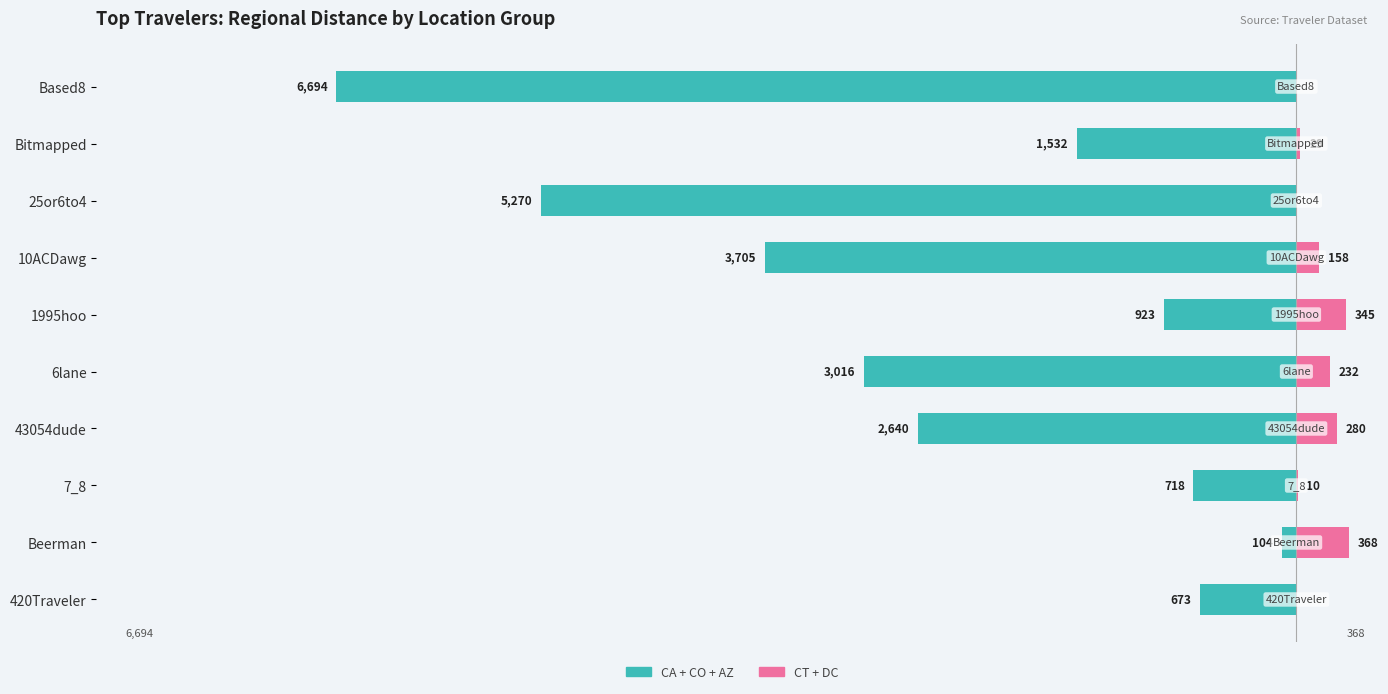

What is the difference between the maximum and second lowest values in the CT+DC (pink) series?

368.4